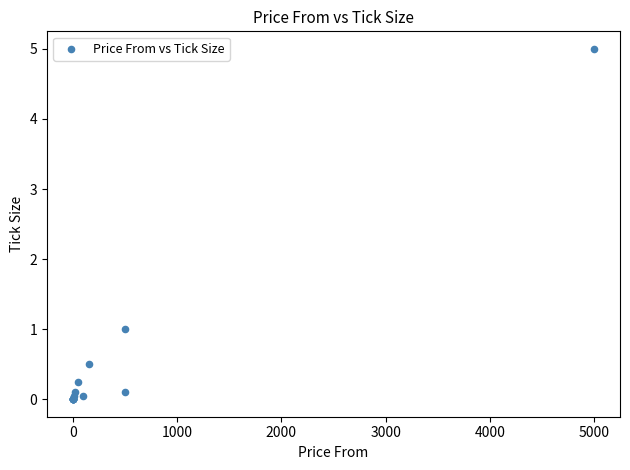

What Y value in the scatter plot is closest to 2?

1.0